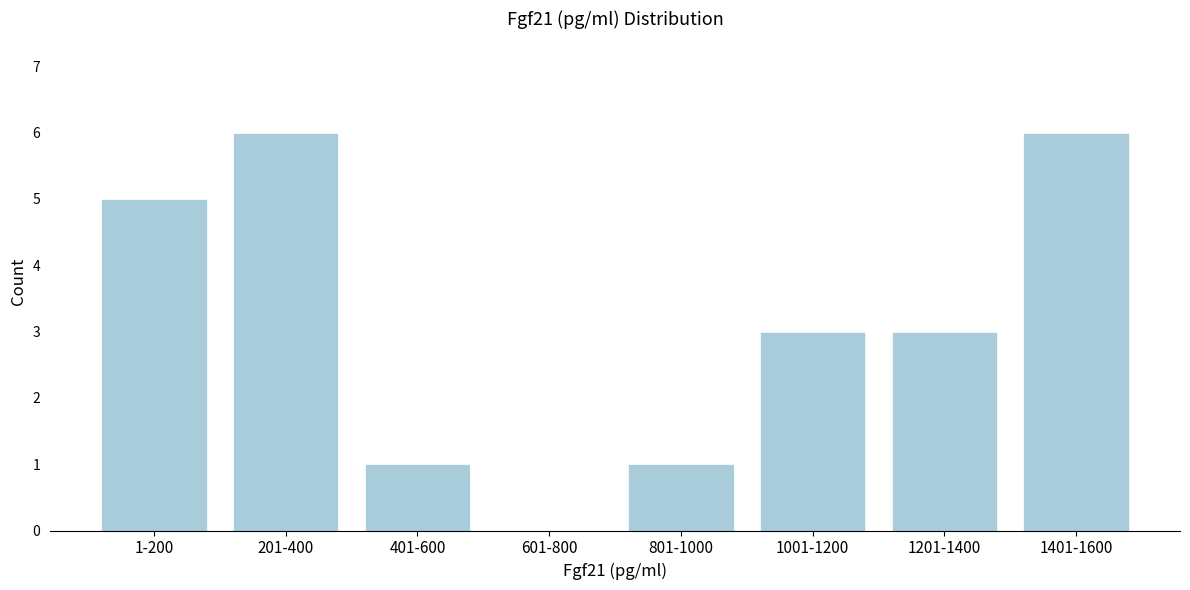

Reading right to left, extract all data points from this chart.

1401-1600=6	1201-1400=3	1001-1200=3	801-1000=1	601-800=0	401-600=1	201-400=6	1-200=5